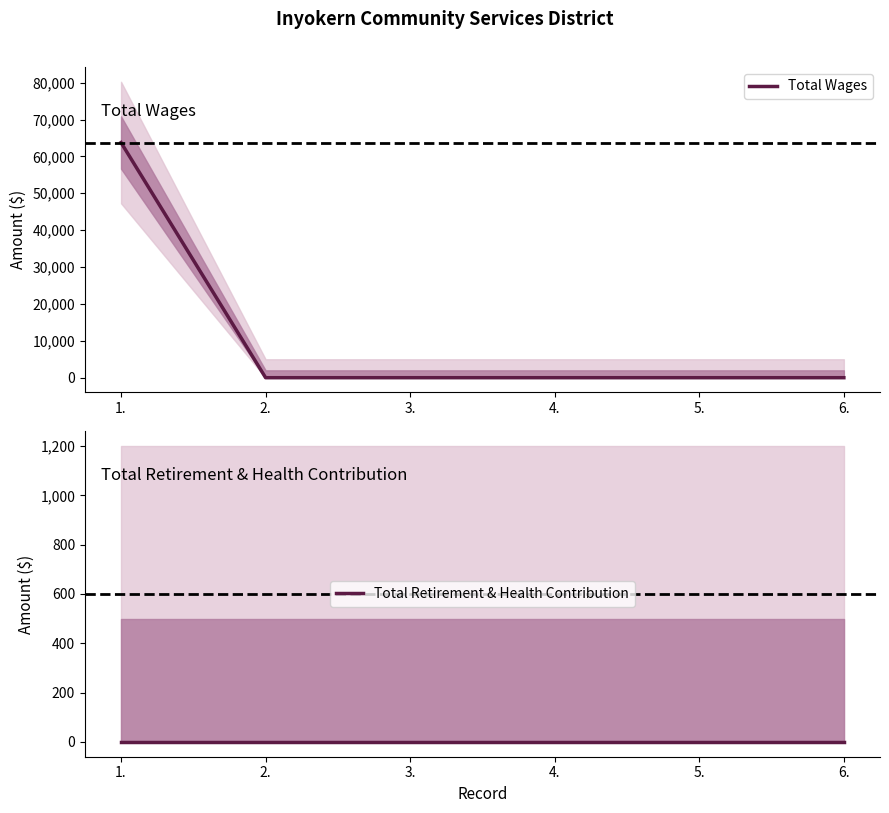

True or false: Total Wages and Total Retirement & Health Contribution intersect in this chart.

False